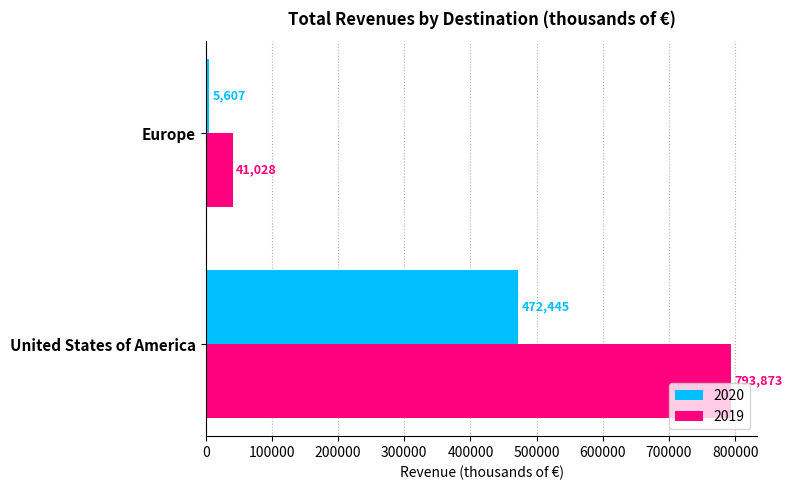

Which category has the lowest value in the 2020 series?

Europe